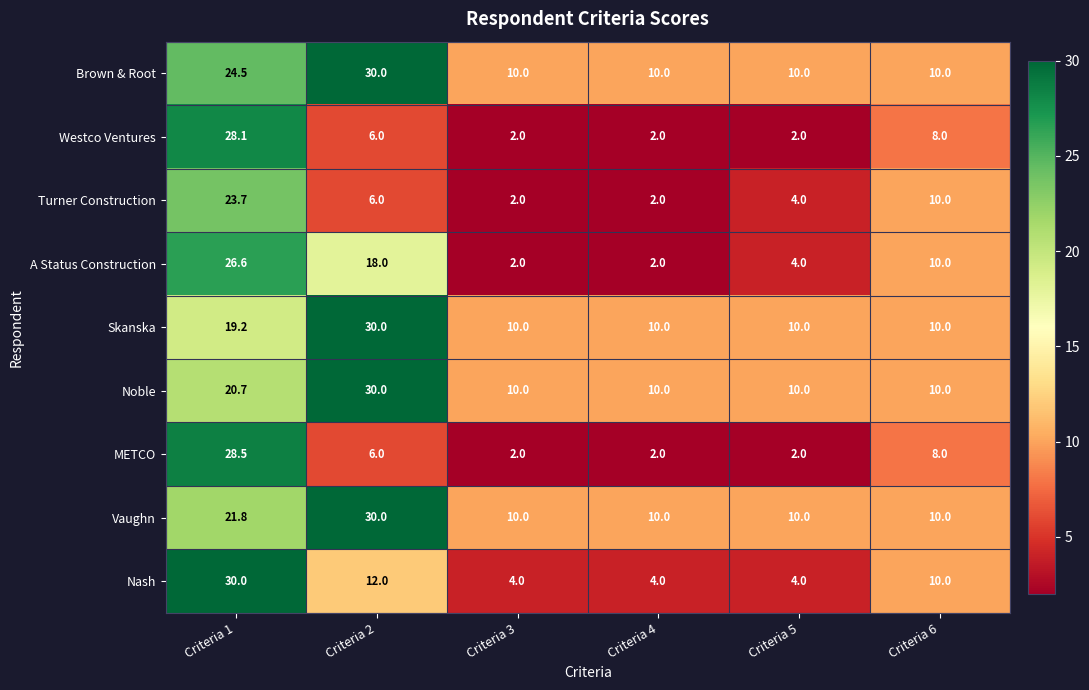

Rank the series at Criteria 1 from highest to lowest value.

Nash, METCO, Westco Ventures, A Status Construction, Brown & Root, Turner Construction, Vaughn, Noble, Skanska